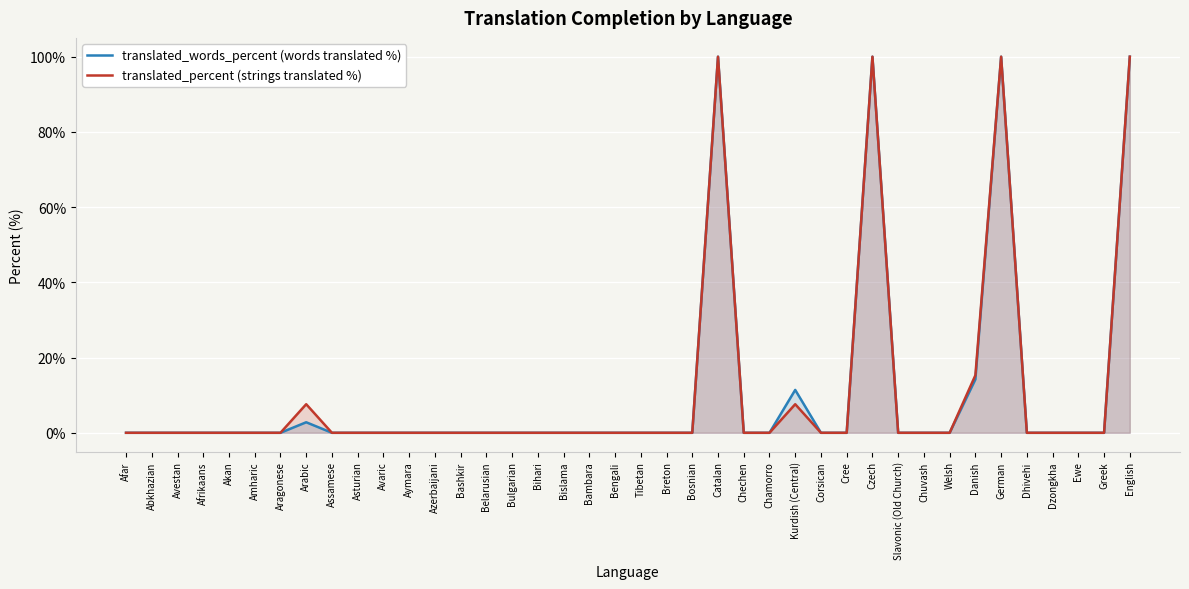

What is the label of the 7th point from the right?

Danish